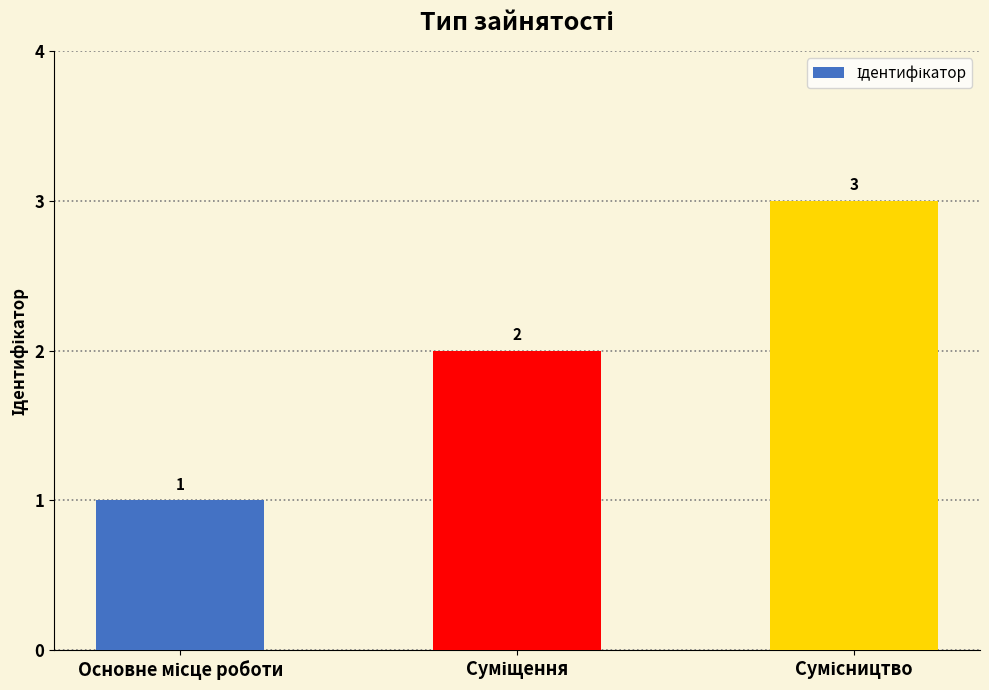

What is the sum of all values?

6